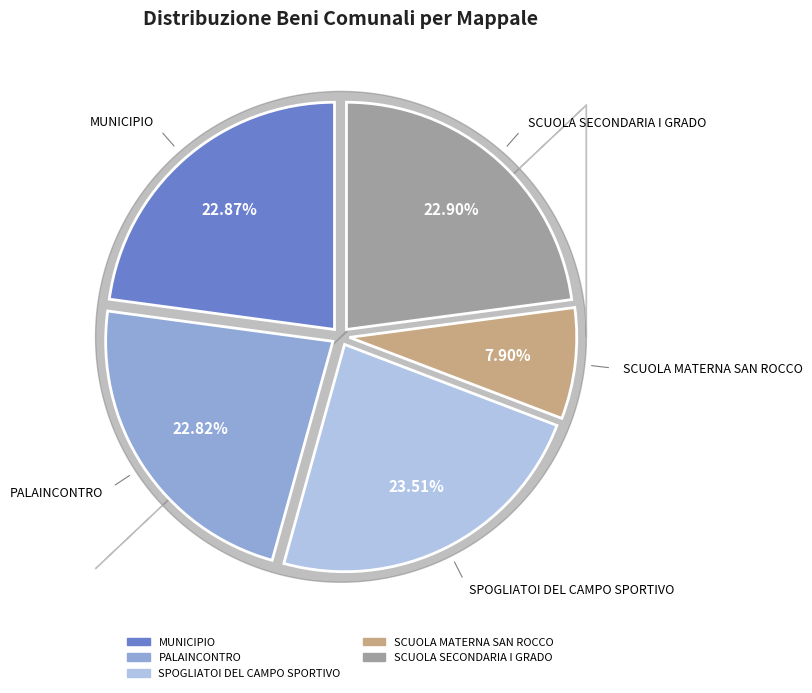

Is it true that PALAINCONTRO is 23% of the pie?

True